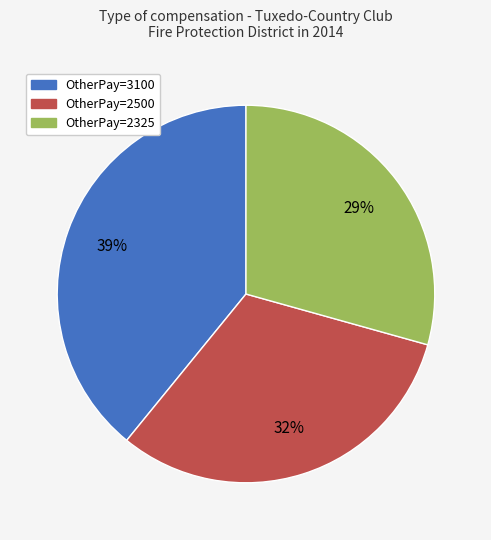

Is there any slice that represents more than half of the pie?

No